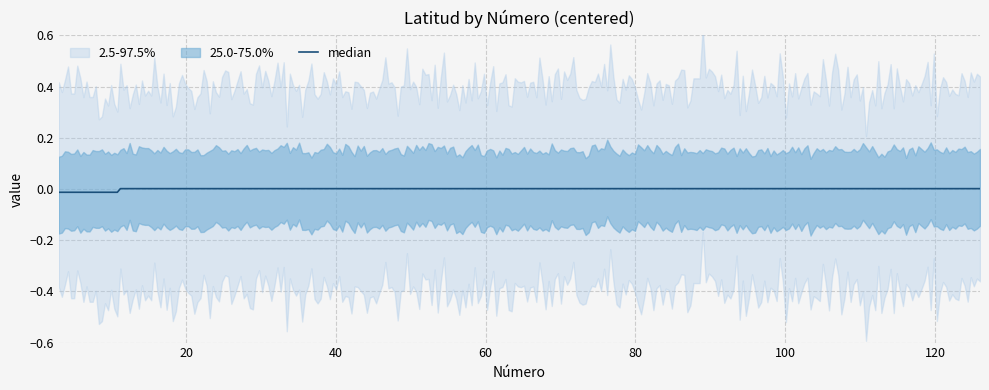

Does the chart have visible grid lines?

Yes